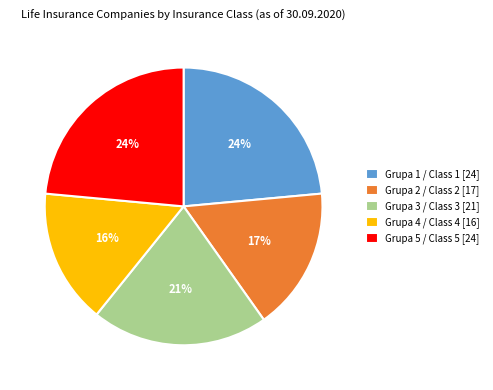

To the nearest percent, what is the combined percentage of Grupa 2 / Class 2 [17] and Grupa 3 / Class 3 [21]?

37%